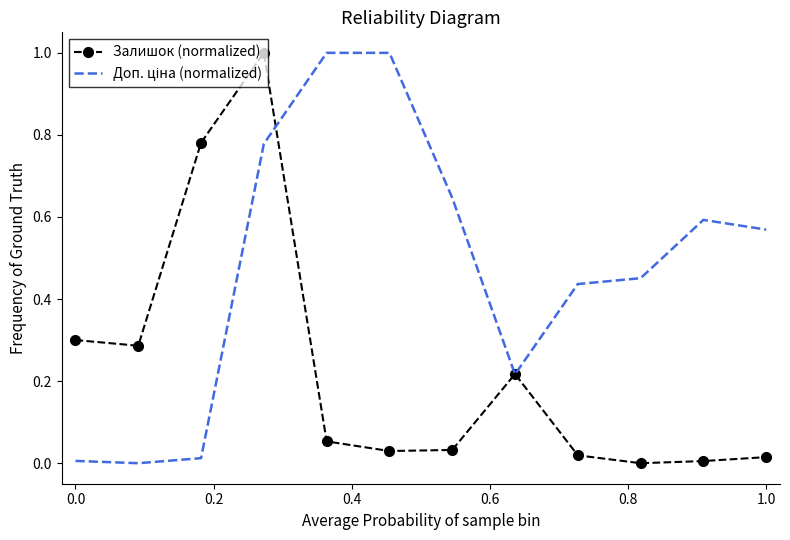

What is the maximum value for Залишок (normalized)?

1.0